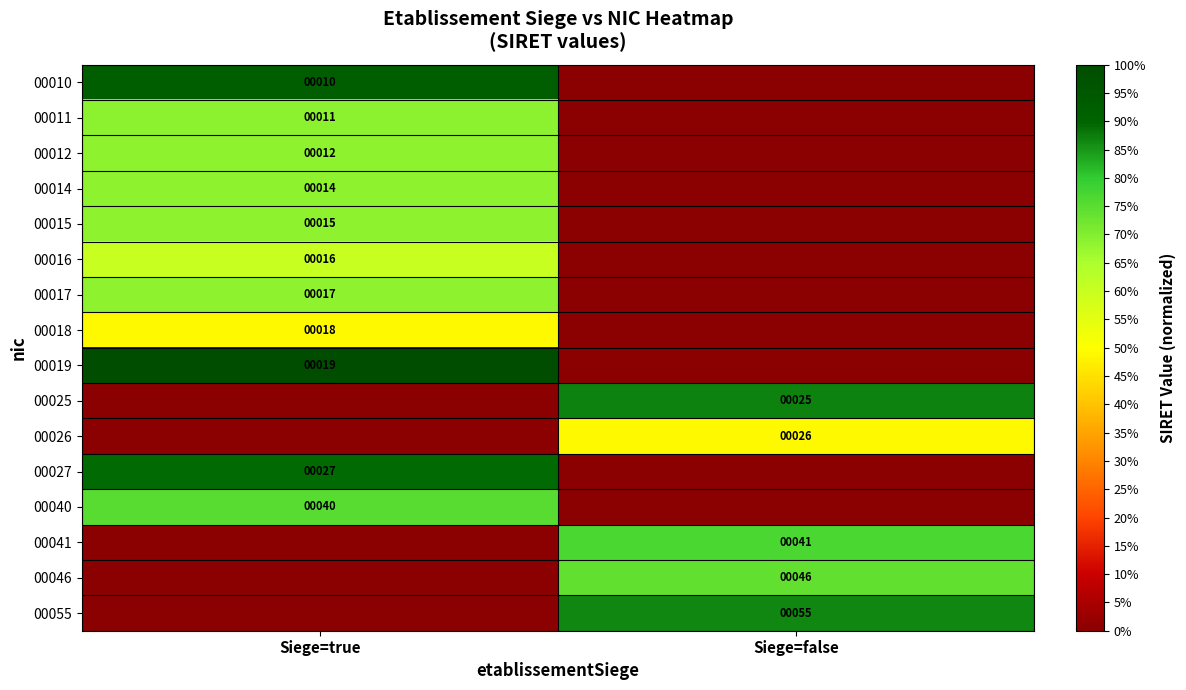

The 00015 series shows 15 at Siege=true. True or false?

True